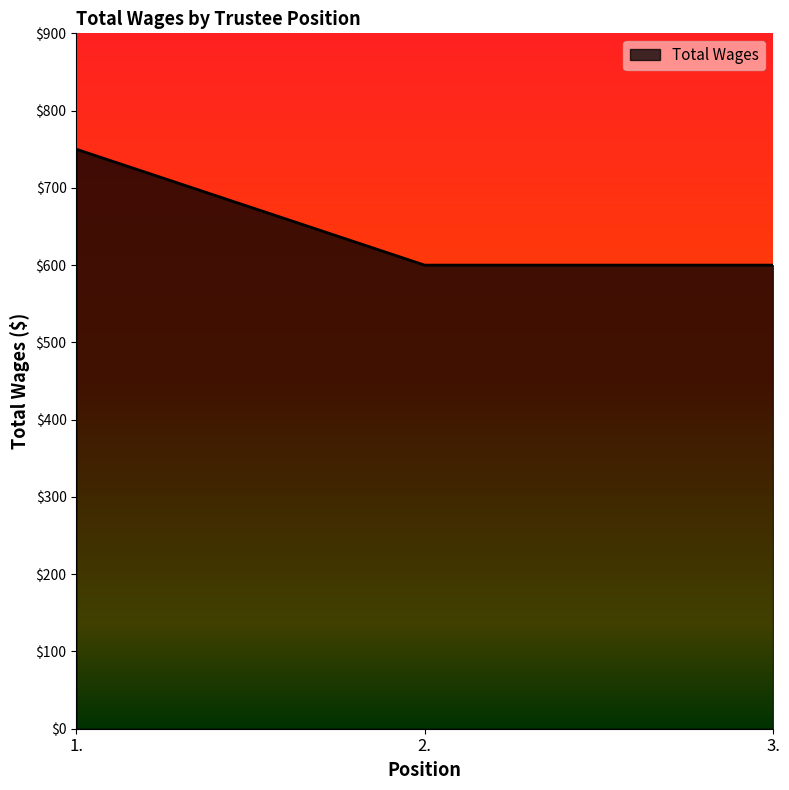

What is the smallest value displayed?

600